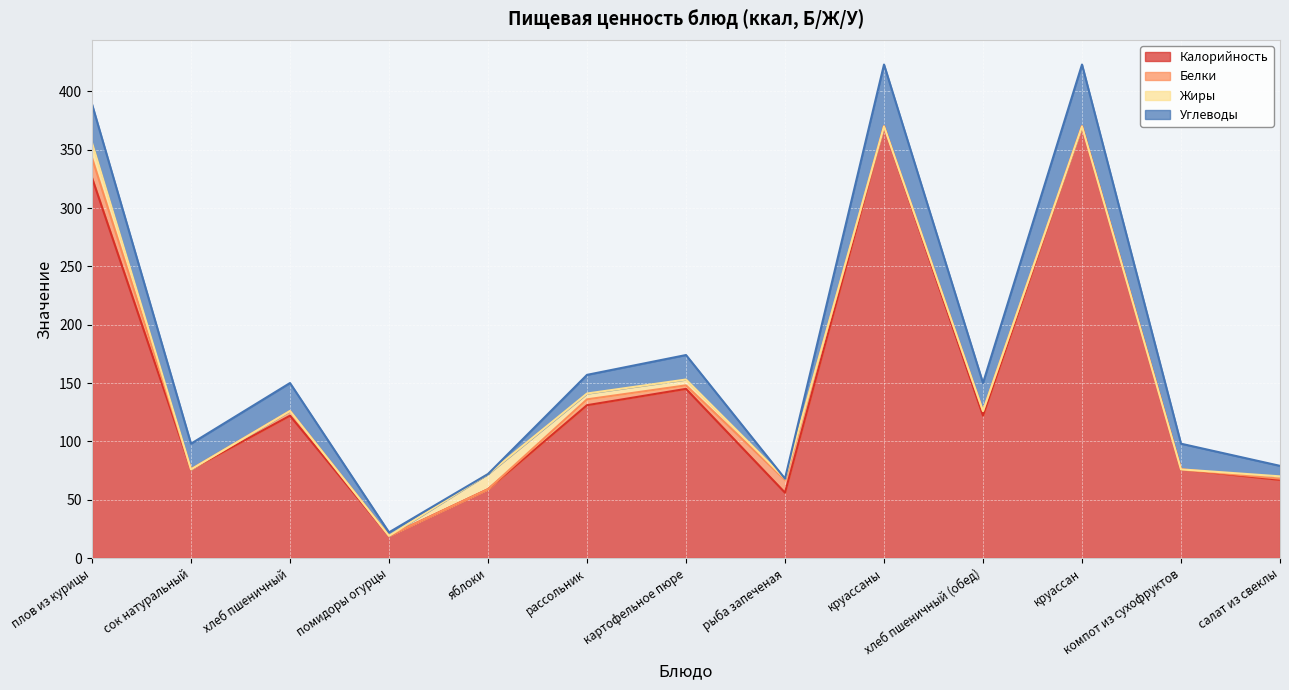

What is the approximate value of Калорийность at салат из свеклы?

67